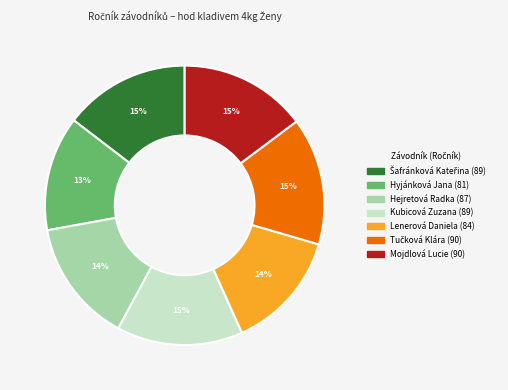

Does any single category account for the majority?

No